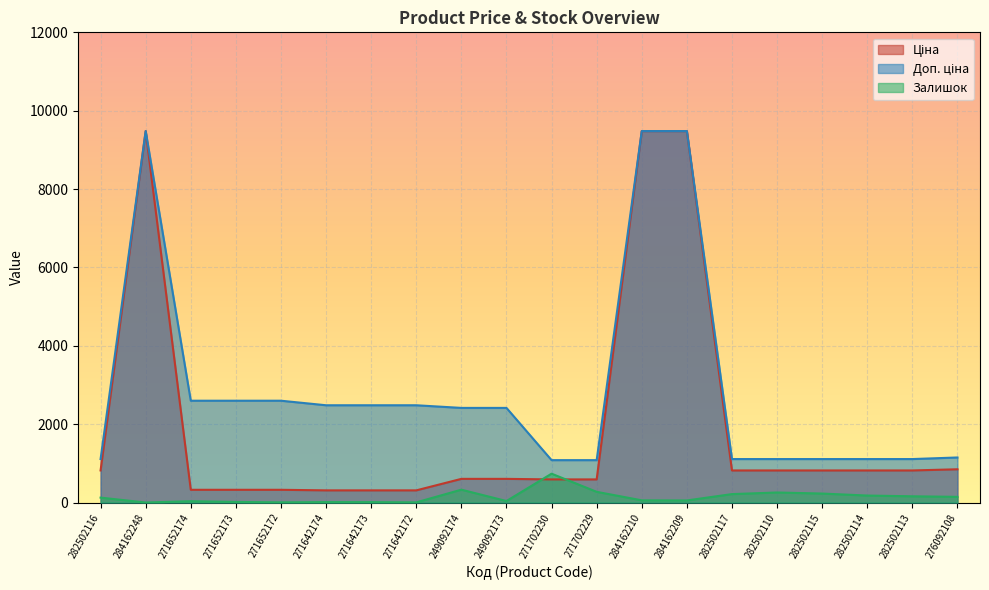

What is the minimum value for Ціна?

310.3